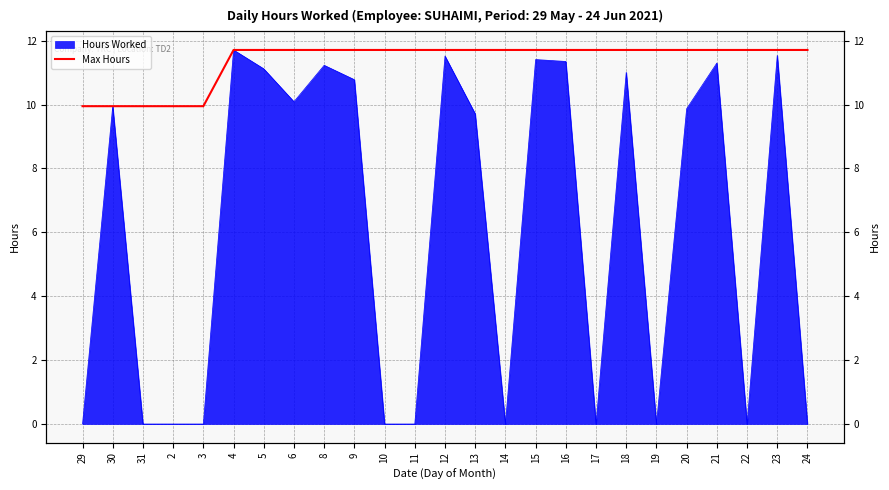

Does the chart display data point markers on the line(s)?

No